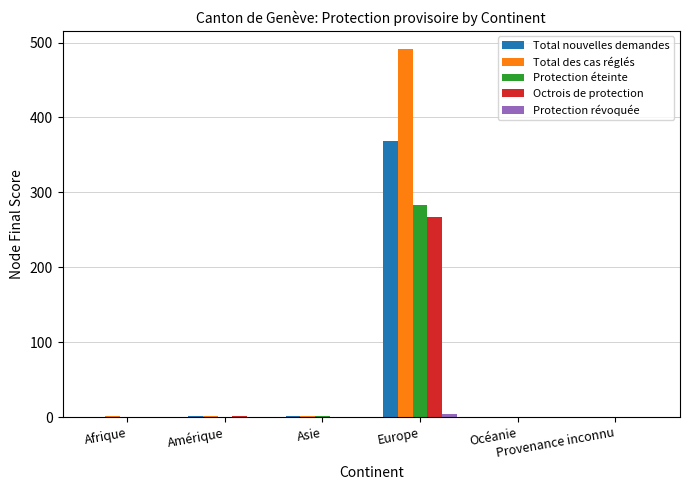

What is the highest value of the Octrois de protection series?

267